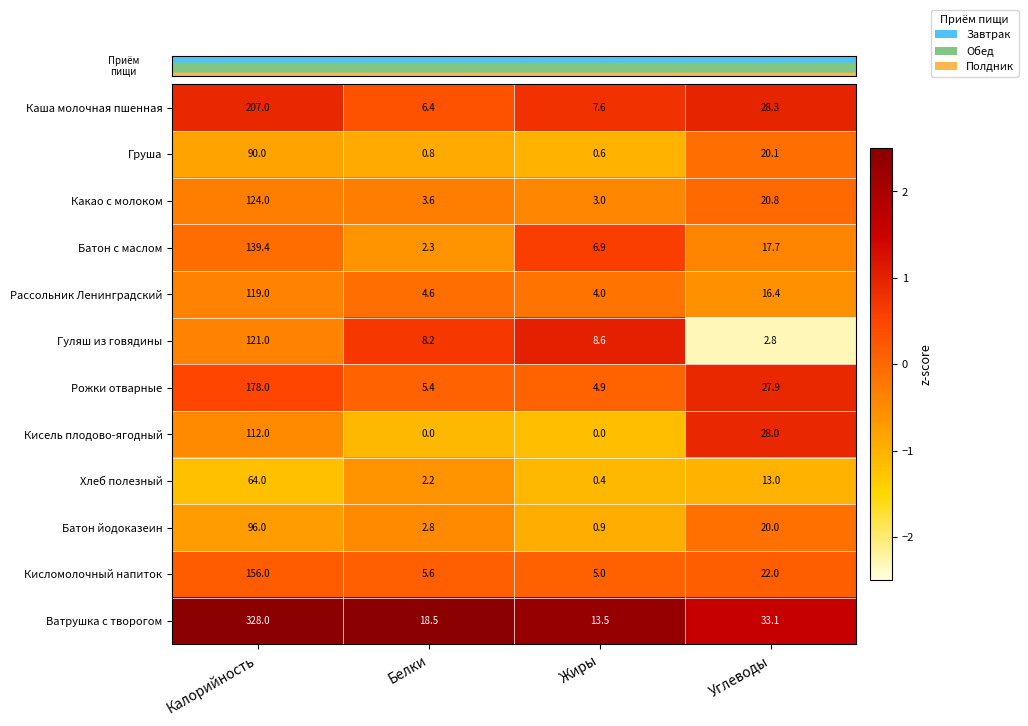

Is it true that Гуляш из говядины equals 8.2 at Белки?

True